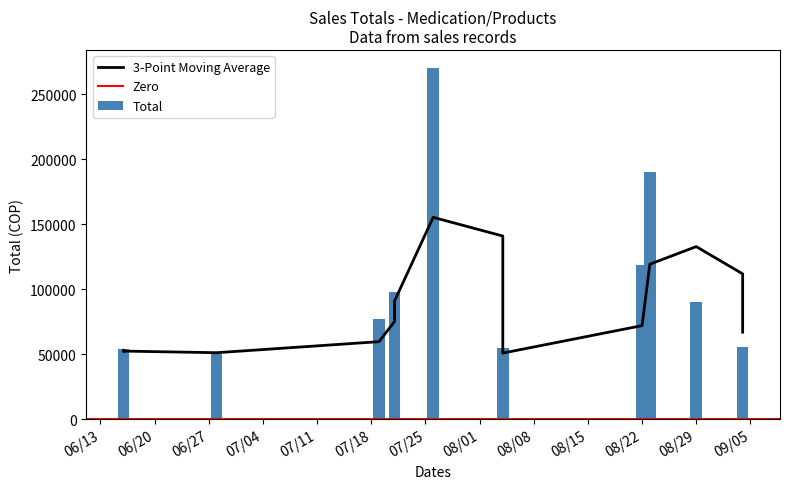

What is the difference between the maximum and second lowest values?

220870